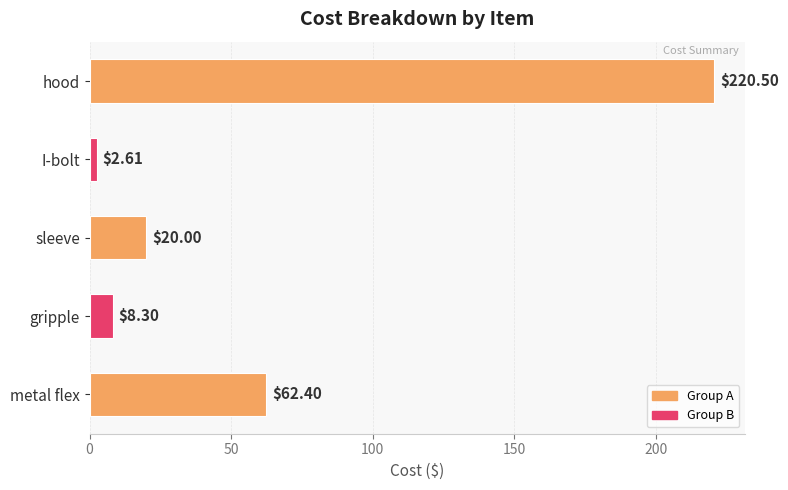

List the labels in order of value, smallest first.

I-bolt, gripple, sleeve, metal flex, hood